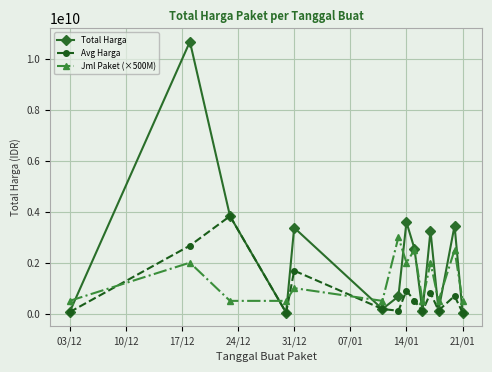

True or false: Jml Paket (×500M) and Avg Harga intersect in this chart.

True